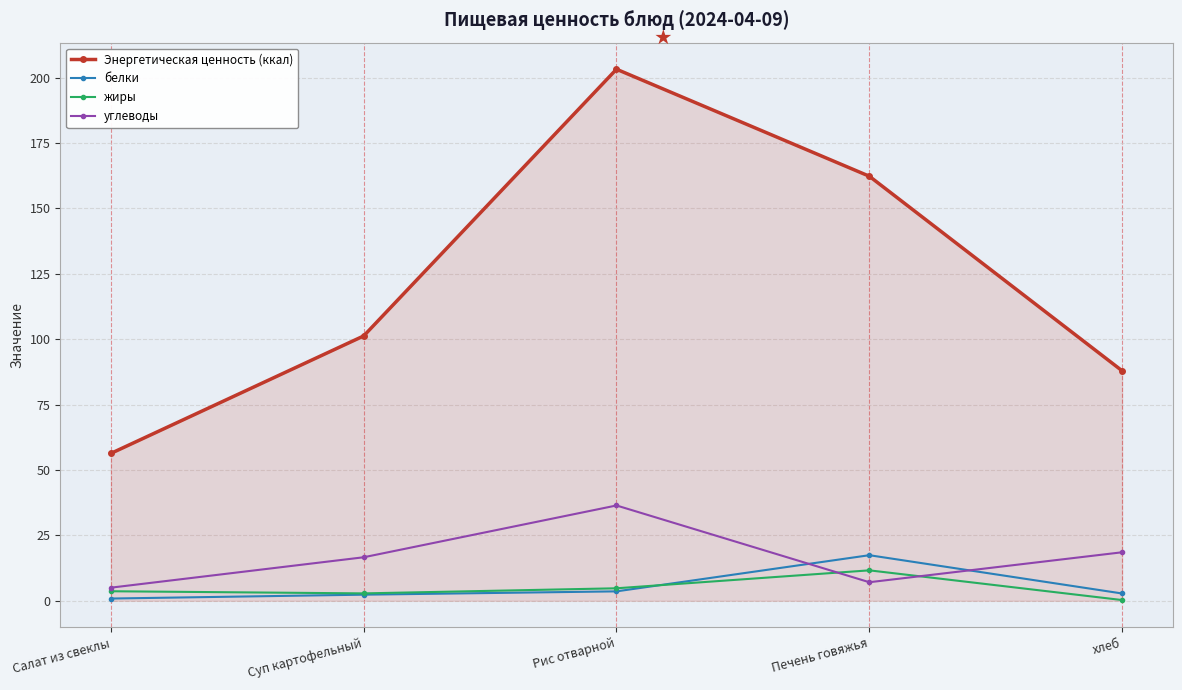

The value of жиры at Печень говяжья is 11.6. True or false?

True